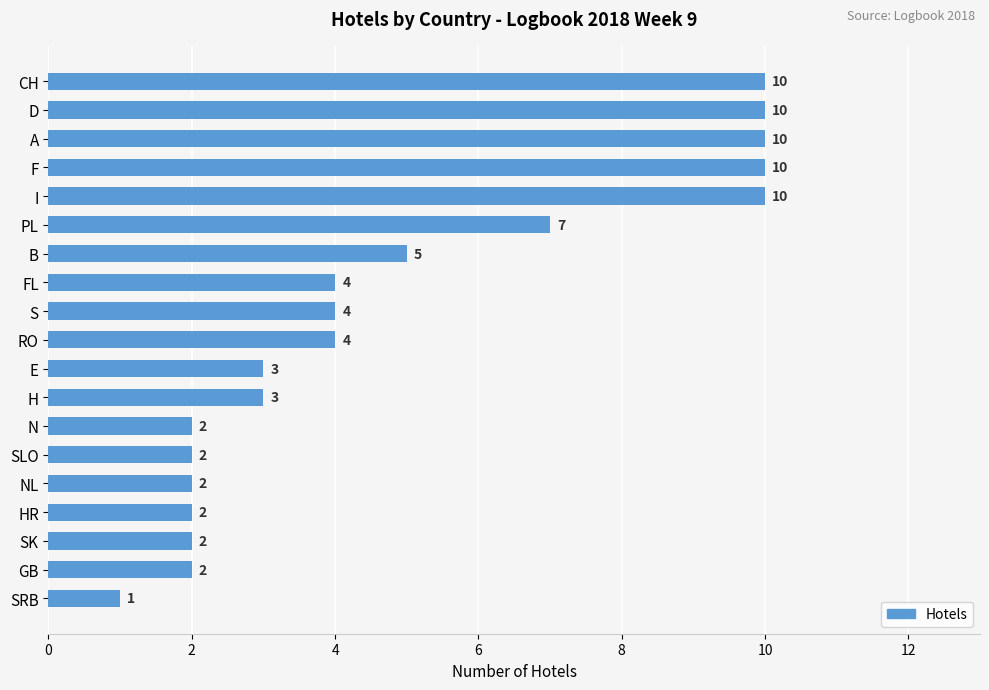

How many data points are less than 4?

9